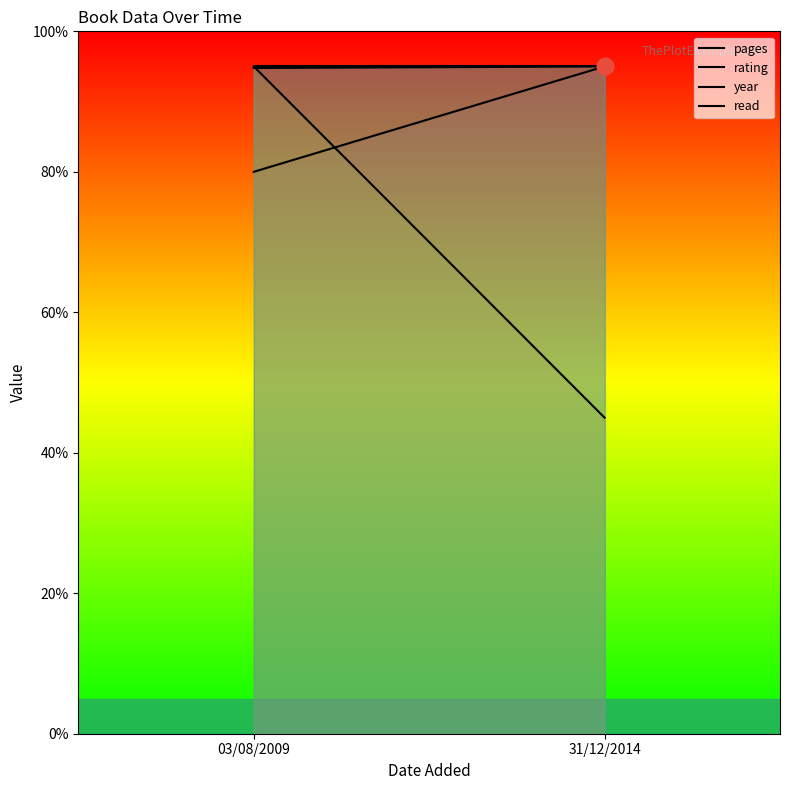

What are all the series names shown in the legend?

pages, rating, year, read